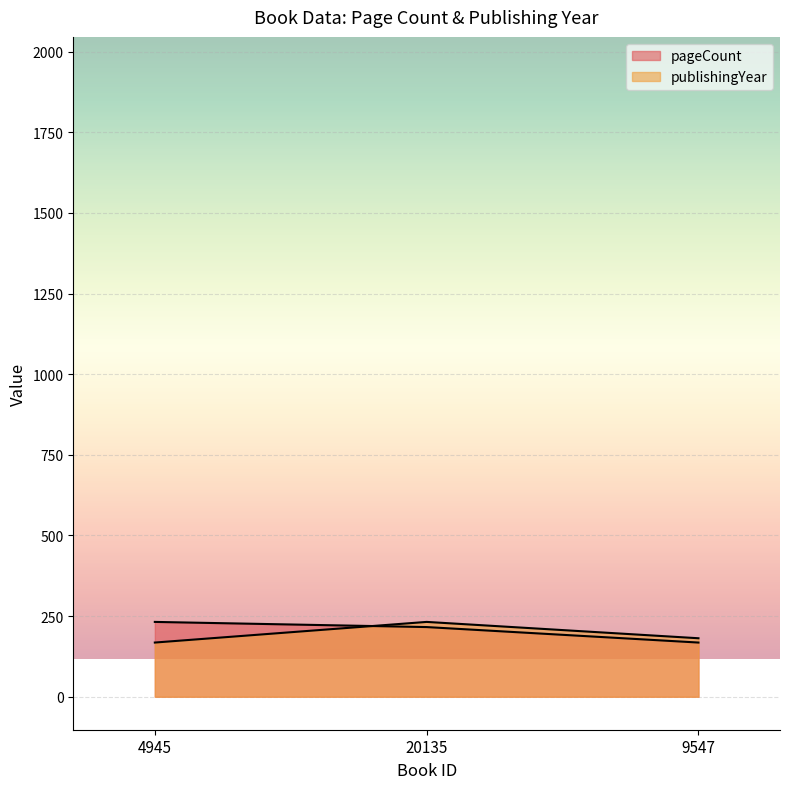

List the series in order of their peak value, highest first.

pageCount, publishingYear